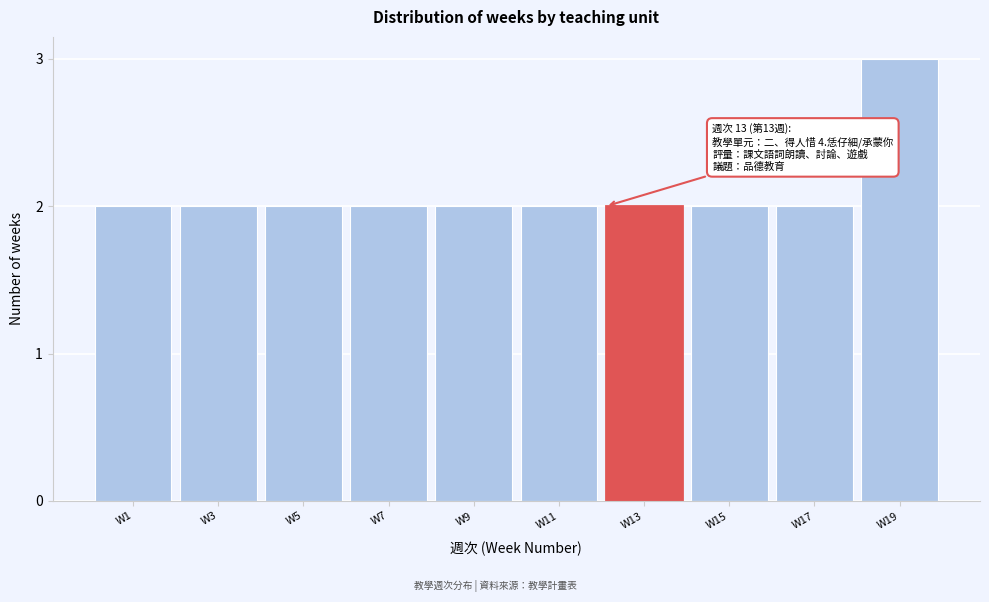

Reading left to right, transcribe all the data shown in this chart.

W1=2	W3=2	W5=2	W7=2	W9=2	W11=2	W13=2	W15=2	W17=2	W19=3